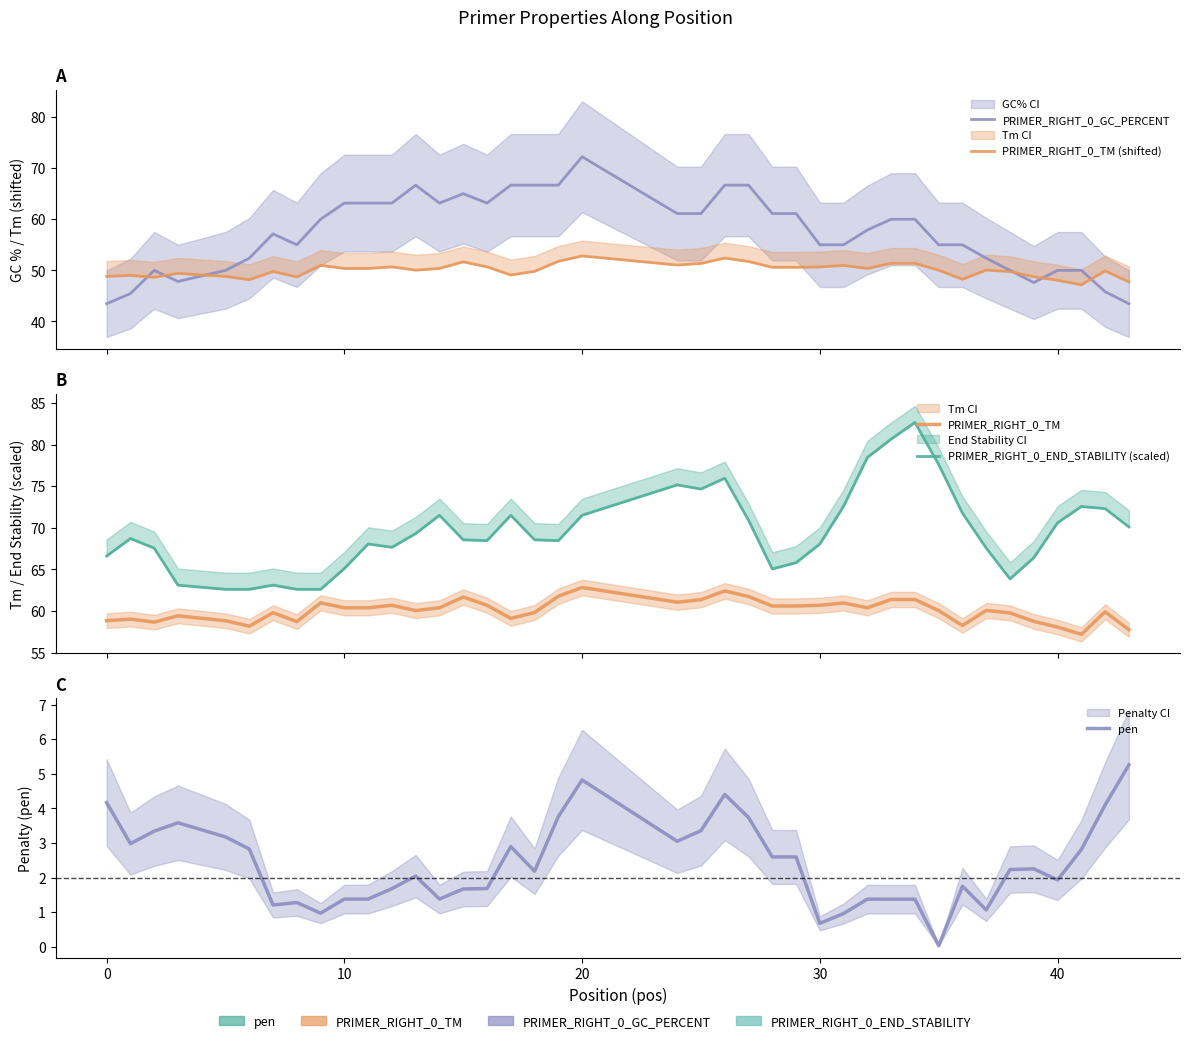

What is the sum of all PRIMER_RIGHT_0_TM (shifted) values?

2002.4